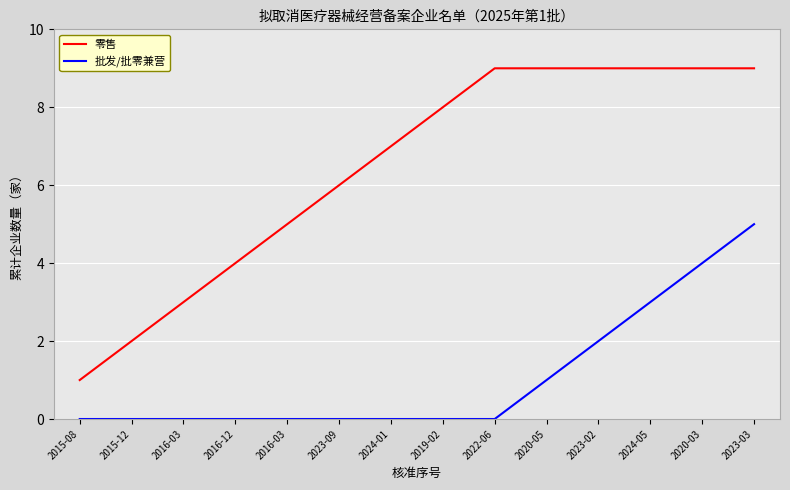

What is the difference between the maximum and minimum values in the 批发/批零兼营 series?

5